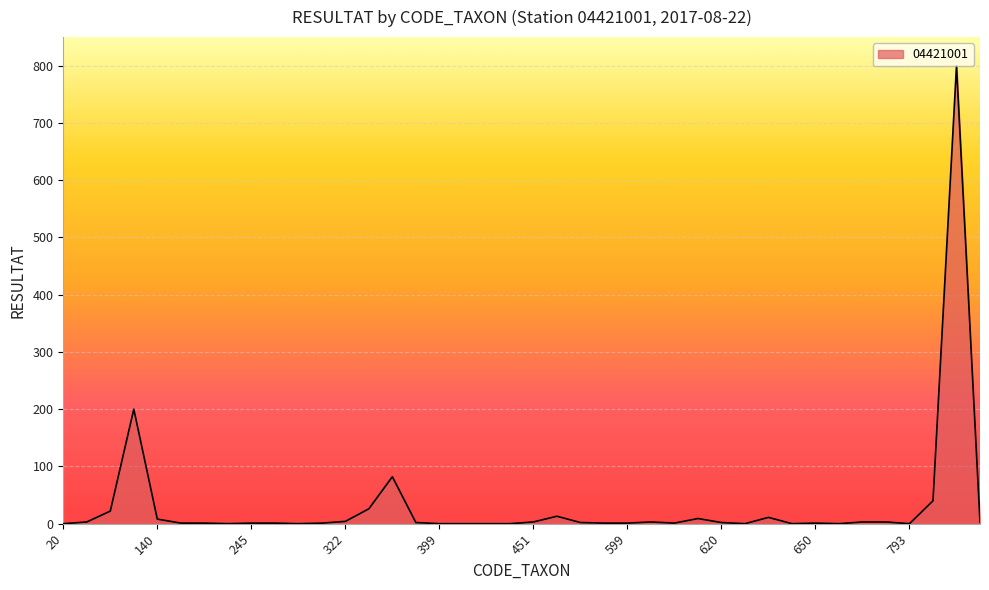

What is the greatest value displayed?

800